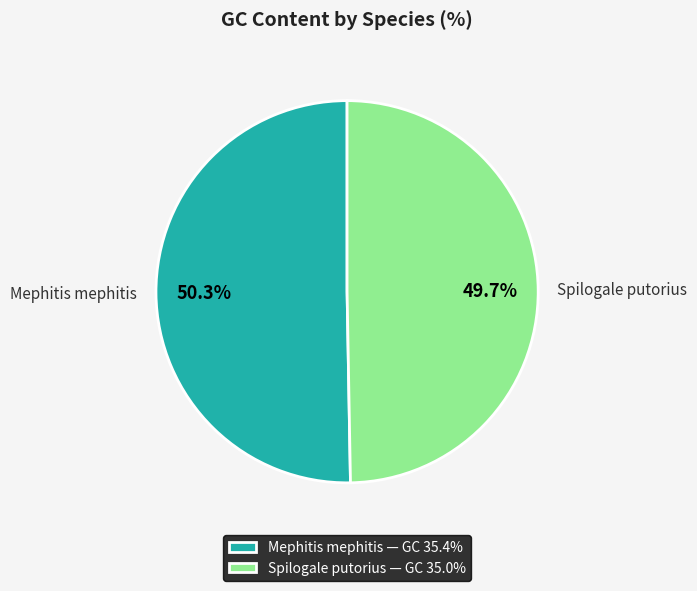

Approximately how many times larger is the value at Mephitis mephitis compared to Spilogale putorius?

1.0